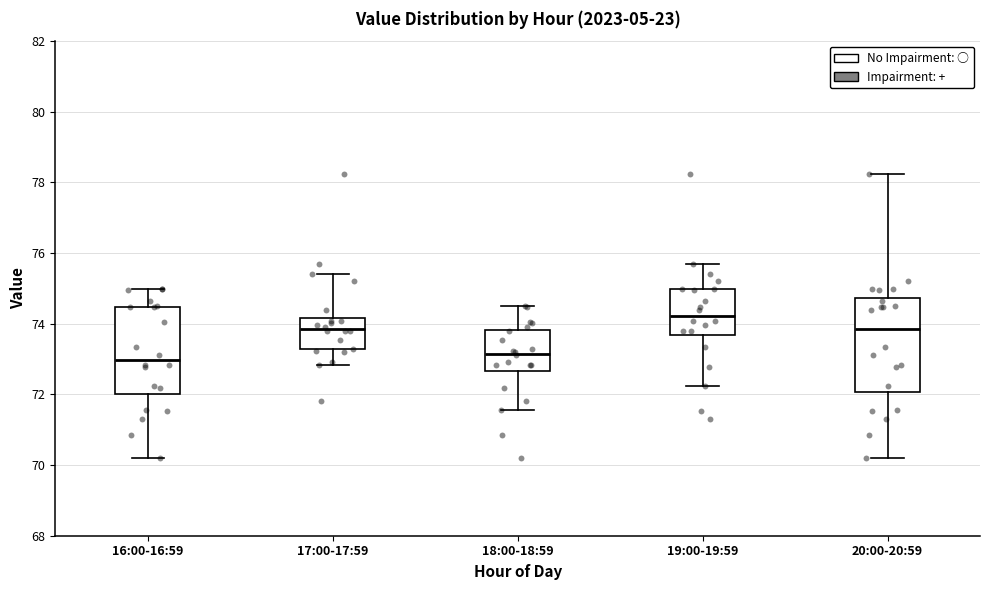

Reading left to right, read every box against the y-axis: the position of its median line, the range the box covers, and the ends of its whiskers. The values are not printed on the chart, so give them approximately, as read against the axis.

16:00-16:59: median 73.0, box 72.0 to 74.4, whiskers 70.2 to 75.0
17:00-17:59: median 73.8, box 73.2 to 74.2, whiskers 72.8 to 75.4
18:00-18:59: median 73.2, box 72.6 to 73.8, whiskers 71.6 to 74.6
19:00-19:59: median 74.2, box 73.6 to 75.0, whiskers 72.2 to 75.8
20:00-20:59: median 73.8, box 72.0 to 74.8, whiskers 70.2 to 78.2